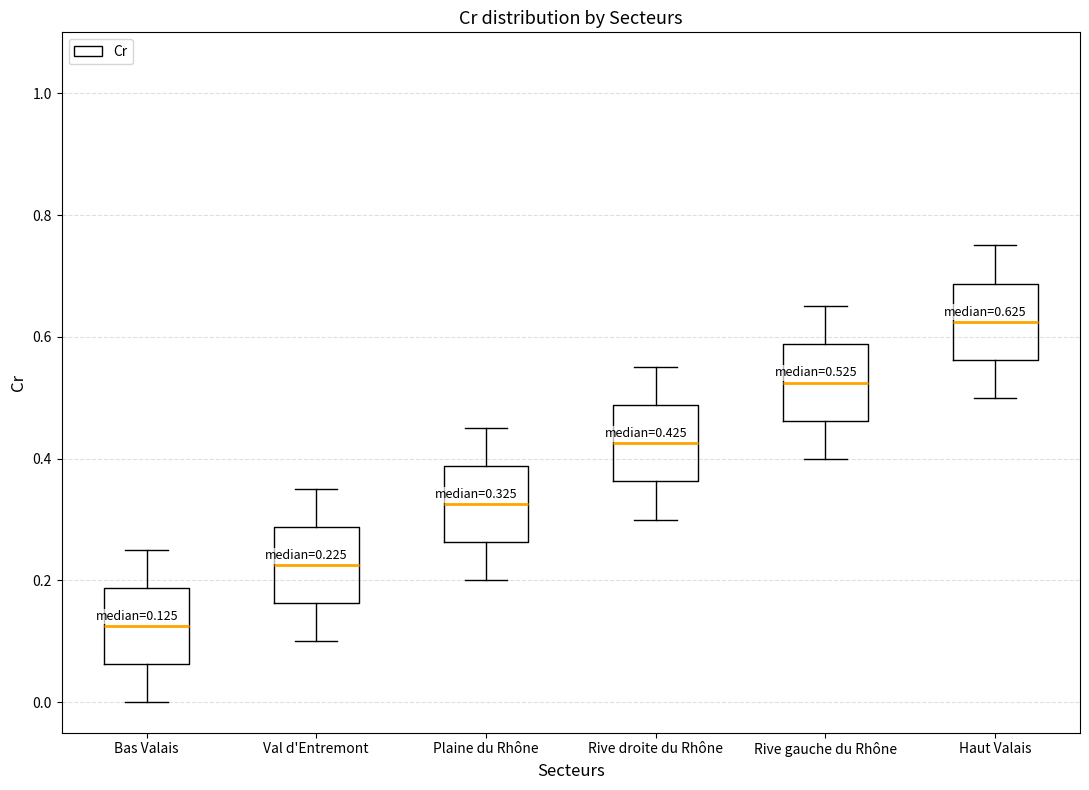

Which box has the lowest median line?

Bas Valais